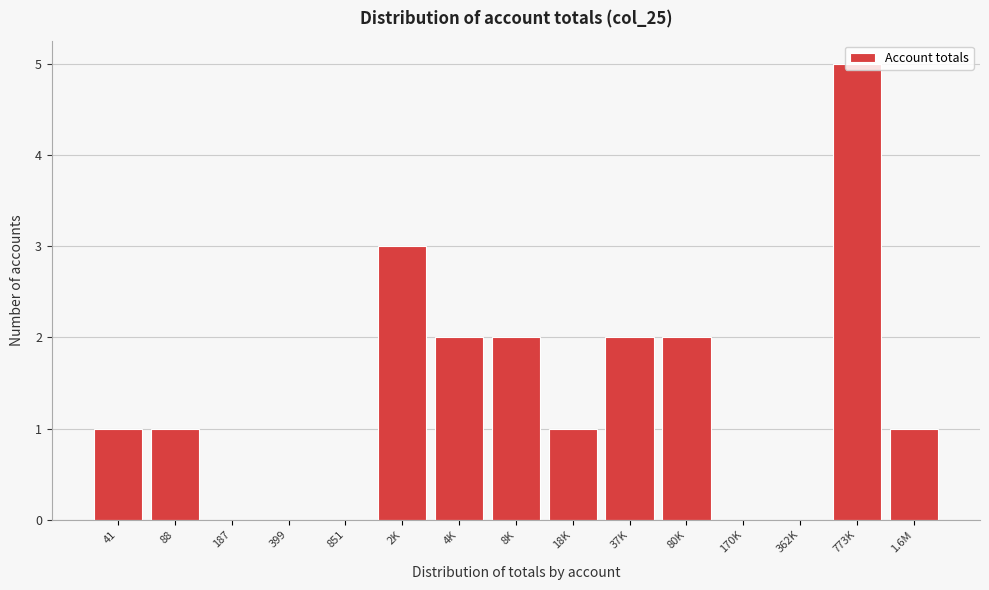

What is the greatest value displayed?

5